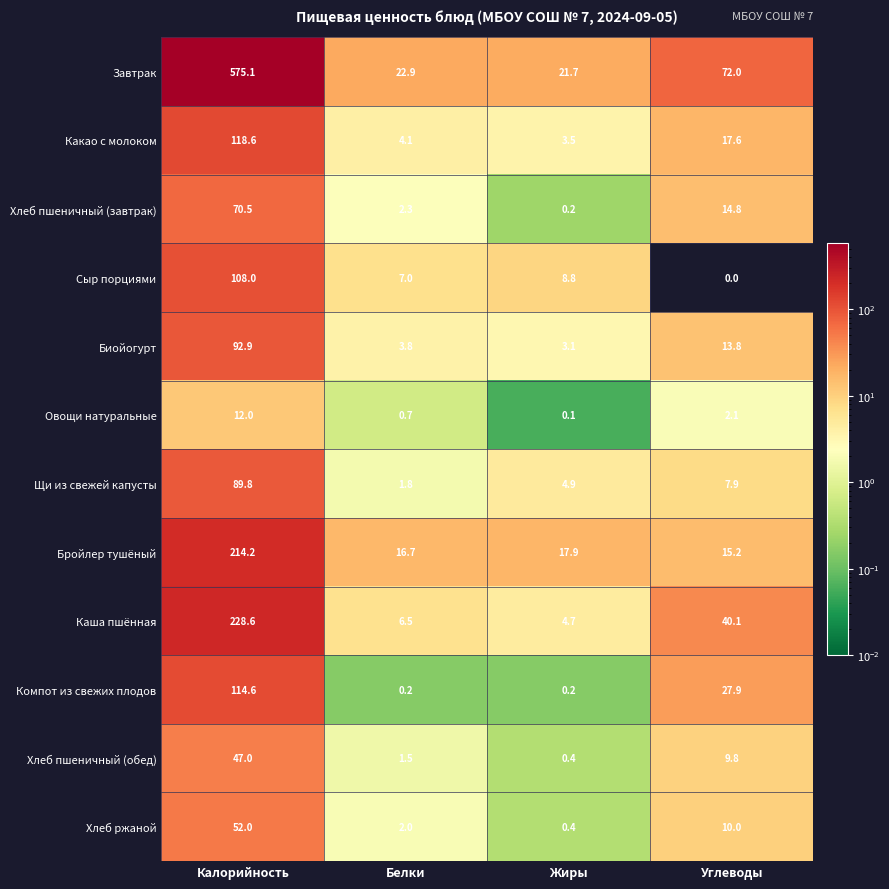

What is the sum of all Хлеб ржаной values?

64.4